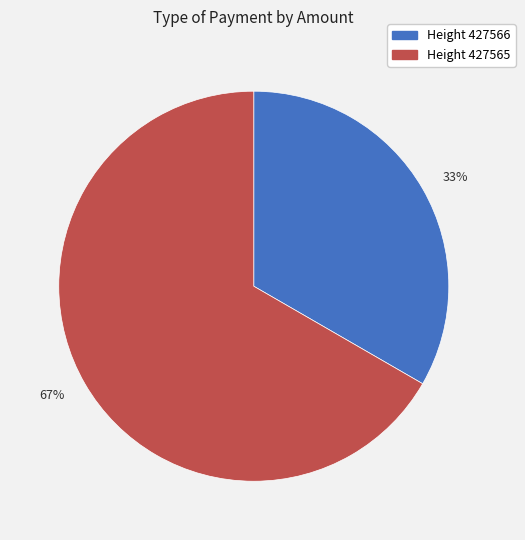

To the nearest percent, what is the combined percentage of 33% and 67%?

100%